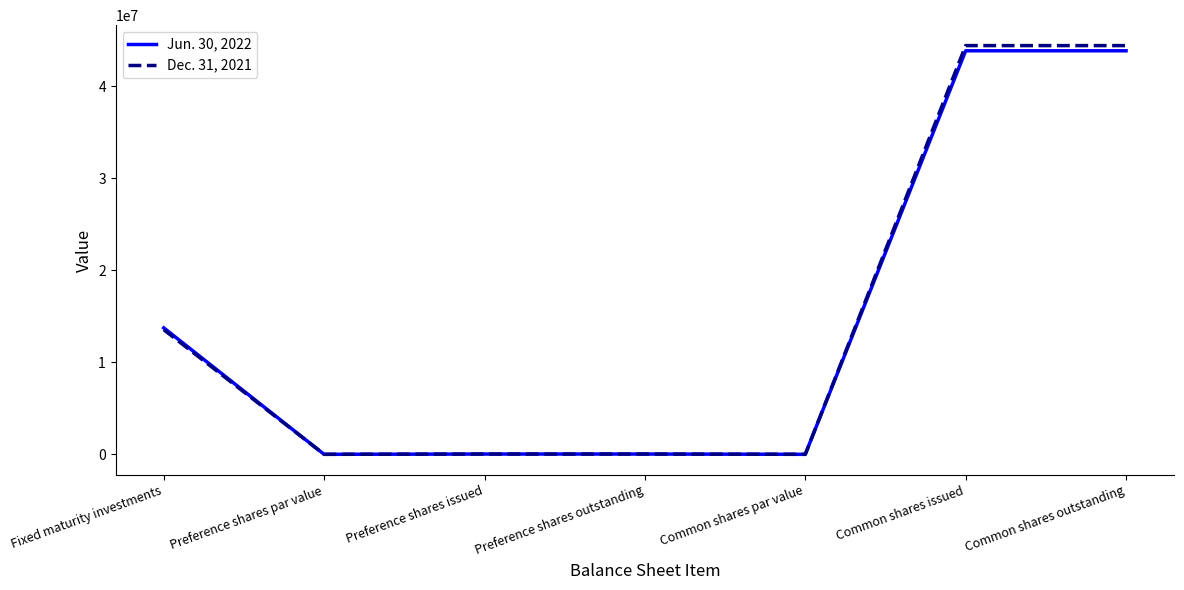

Which series has the widest spread of values?

Dec. 31, 2021